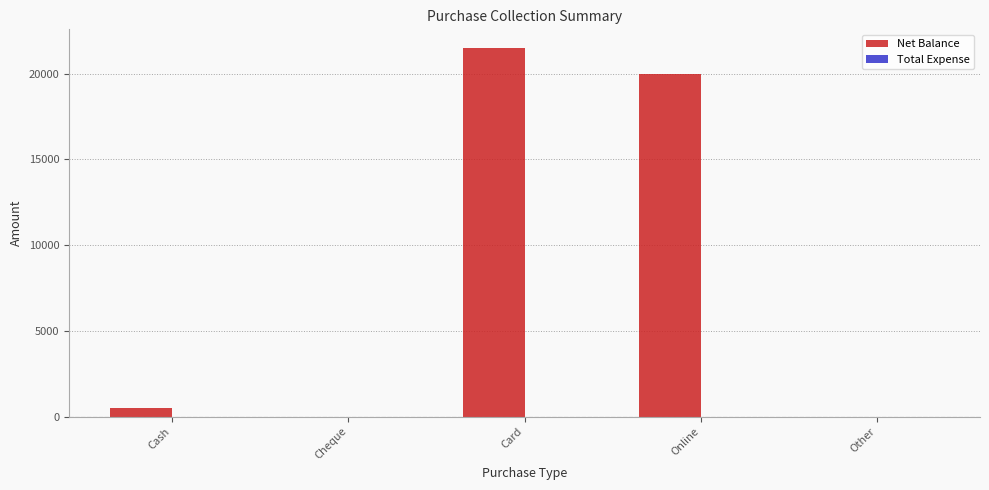

At which label is the value closest to 10750?

Online